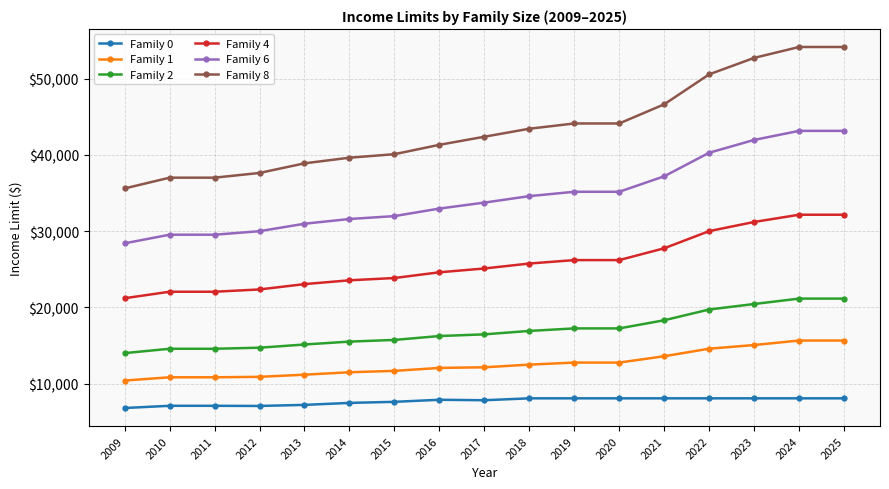

What is the sum of all Family 0 values?

130600